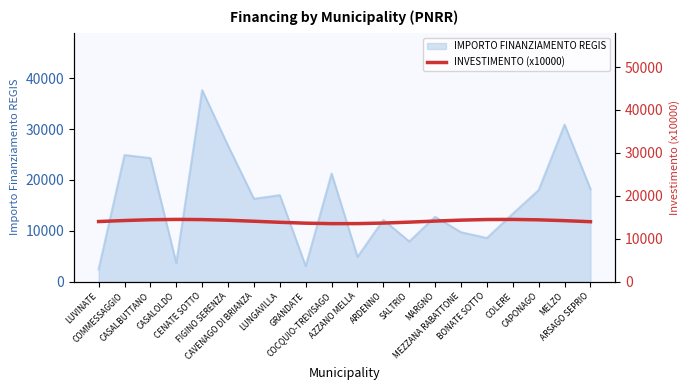

What is the maximum value for IMPORTO FINANZIAMENTO REGIS?

37634